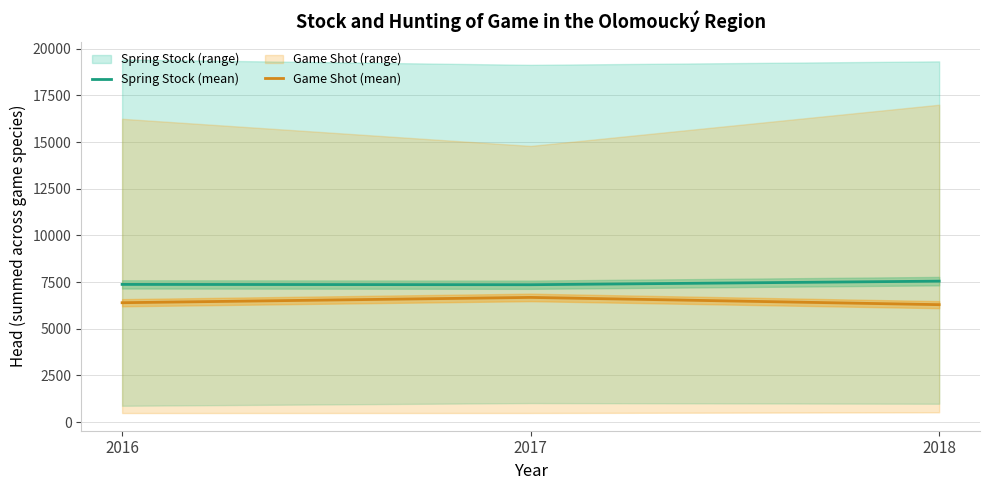

At how many categories does at least one series exceed 7050?

3